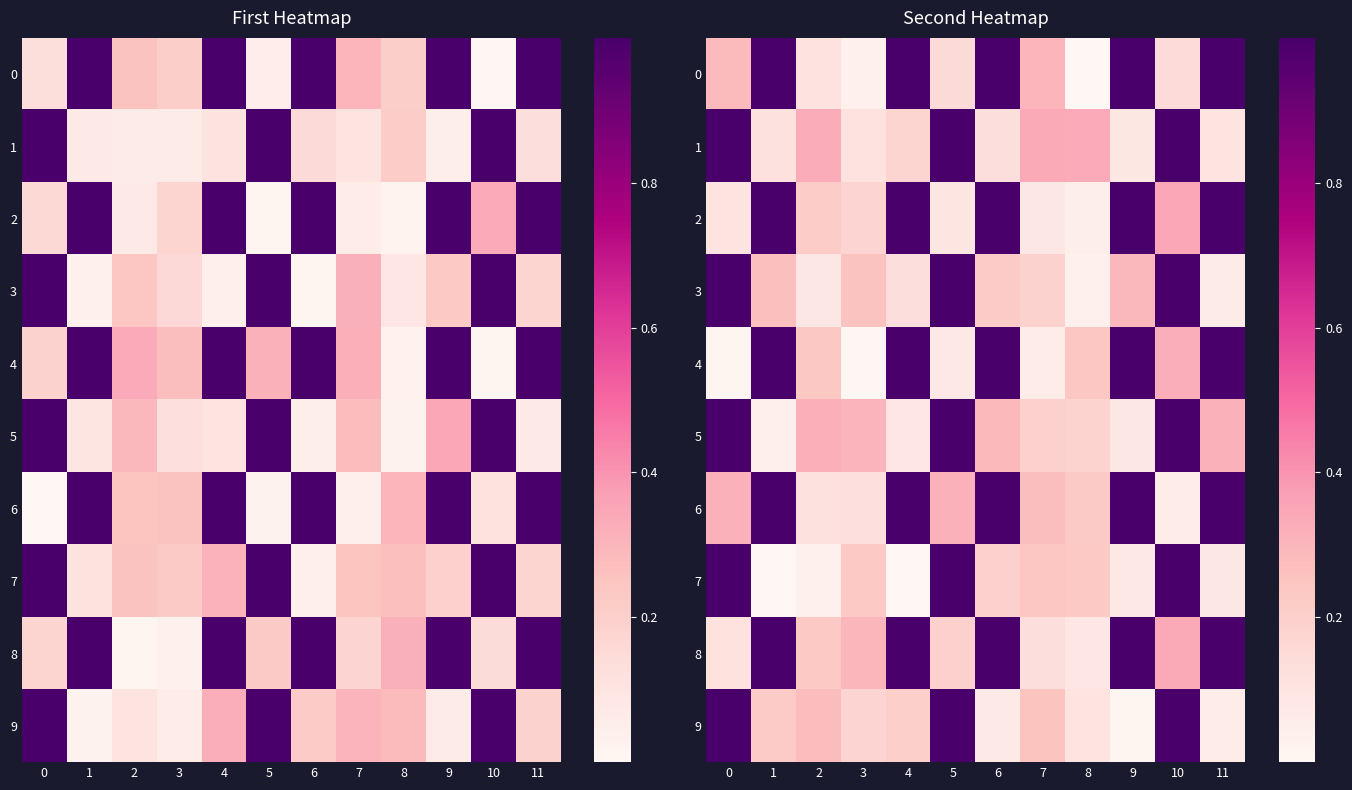

Is the value of 1 at 7 greater than the value of 2 at 8?

Yes